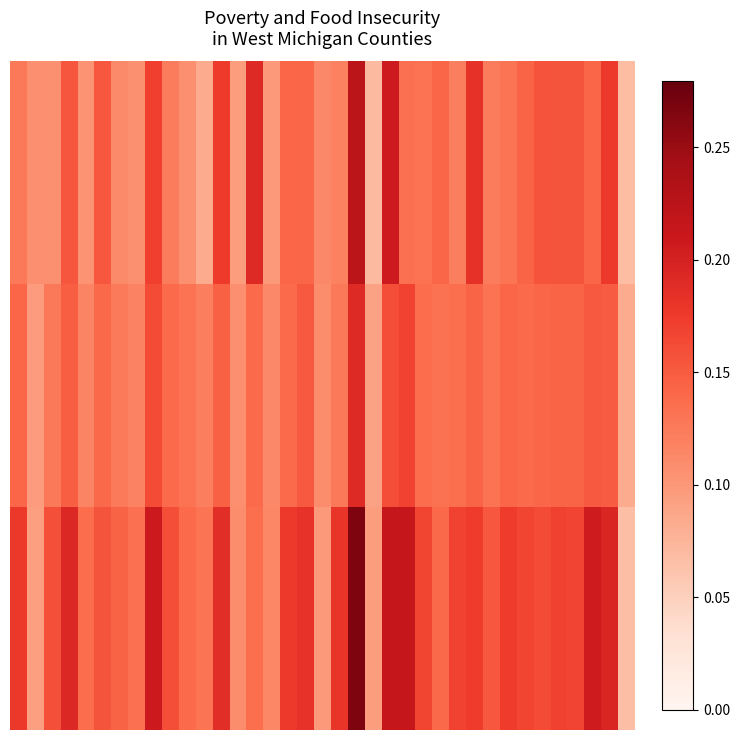

At how many categories does at least one series exceed 0?

37